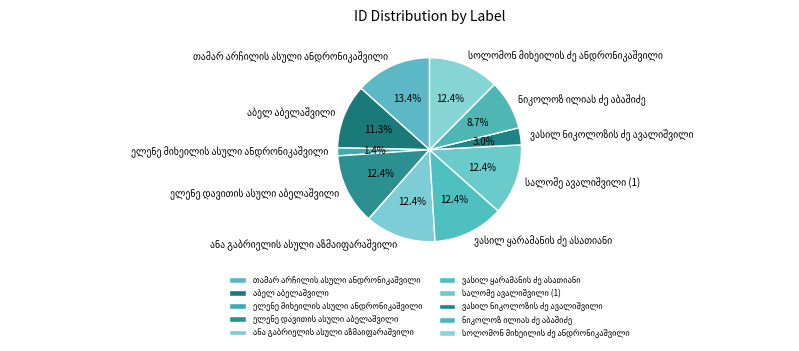

How many slices are in this pie chart?

10